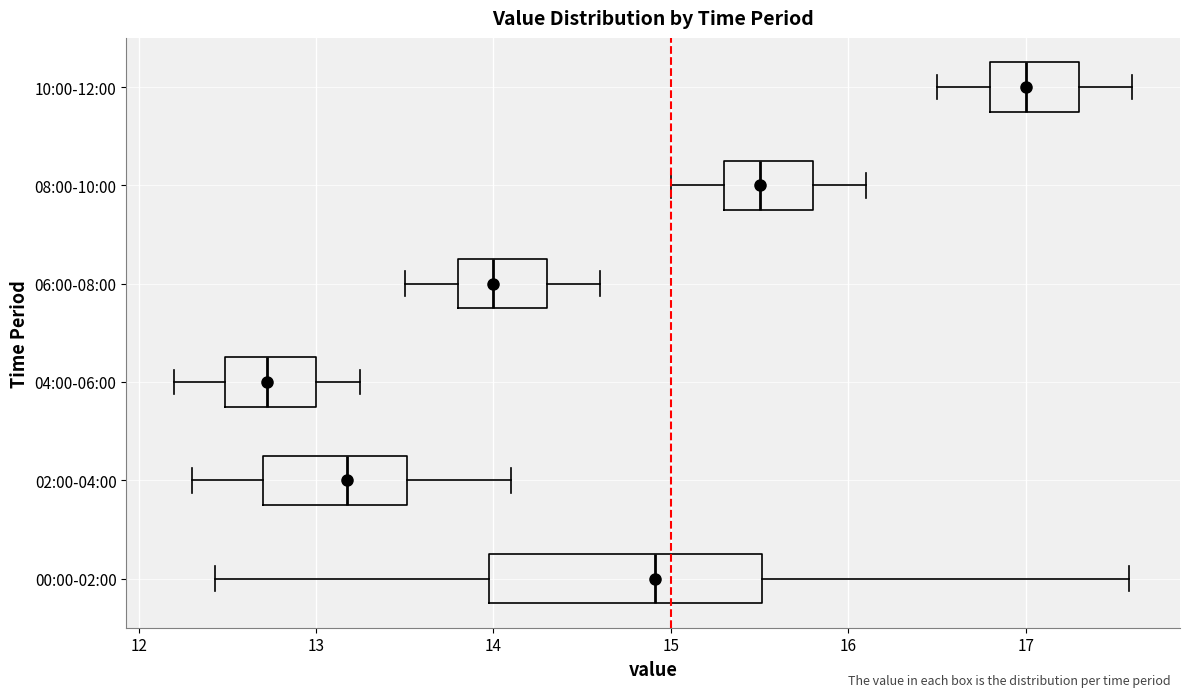

Reading bottom to top, read every box against the x-axis: the position of its median line, the range the box covers, and the ends of its whiskers. The values are not printed on the chart, so give them approximately, as read against the axis.

00:00-02:00: median 14.9, box 14.0 to 15.5, whiskers 12.4 to 17.6
02:00-04:00: median 13.2, box 12.7 to 13.5, whiskers 12.3 to 14.1
04:00-06:00: median 12.7, box 12.5 to 13.0, whiskers 12.2 to 13.3
06:00-08:00: median 14.0, box 13.8 to 14.3, whiskers 13.5 to 14.6
08:00-10:00: median 15.5, box 15.3 to 15.8, whiskers 15.0 to 16.1
10:00-12:00: median 17.0, box 16.8 to 17.3, whiskers 16.5 to 17.6